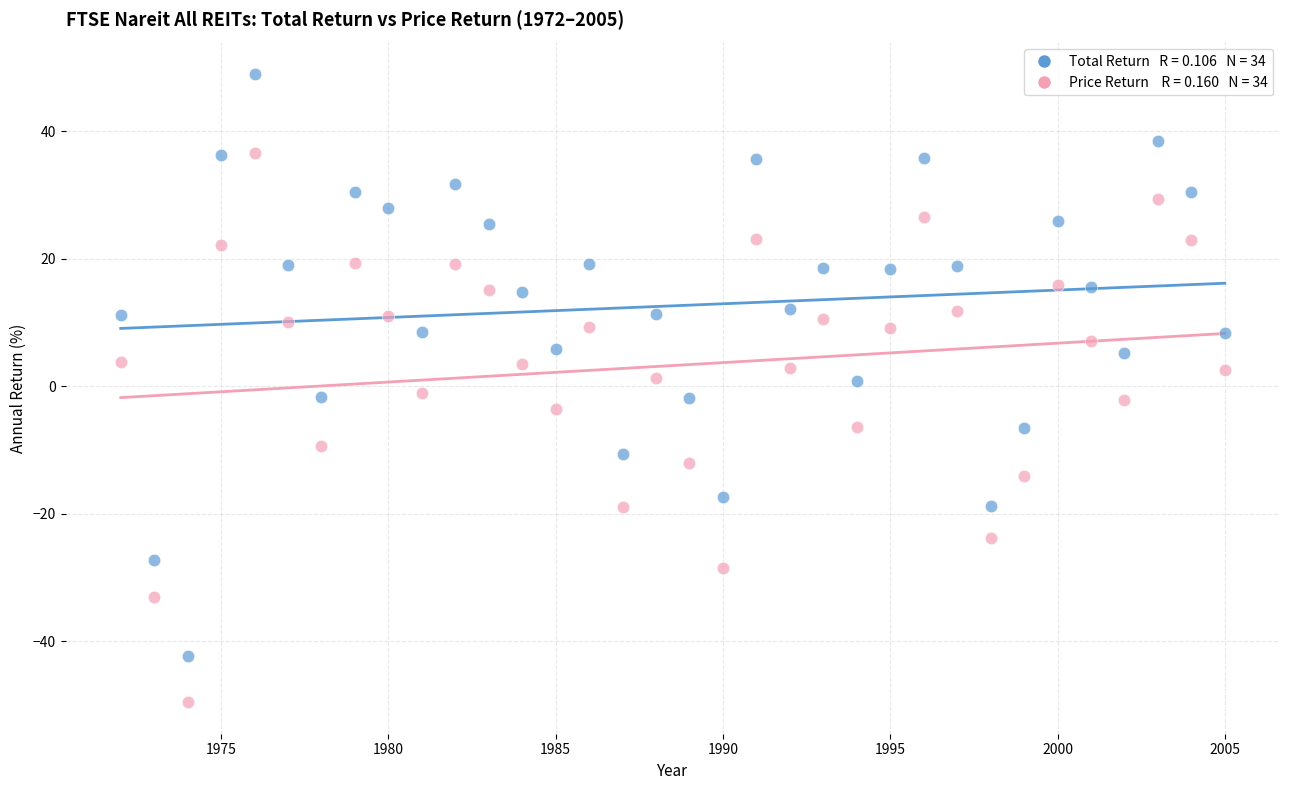

Across all data points, what is the range of X values (max minus min)?

33.0